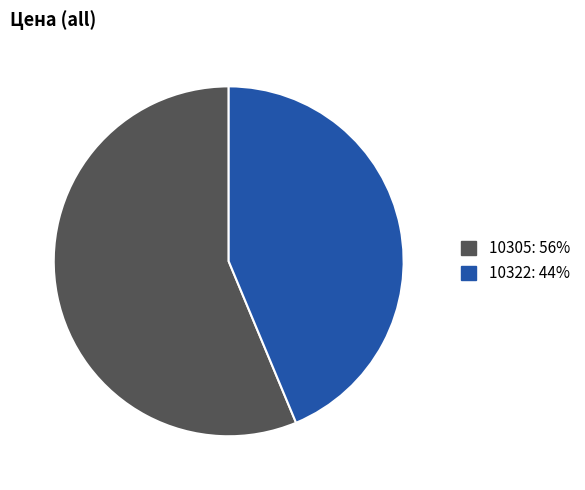

Which slice represents more than half of the pie?

10305